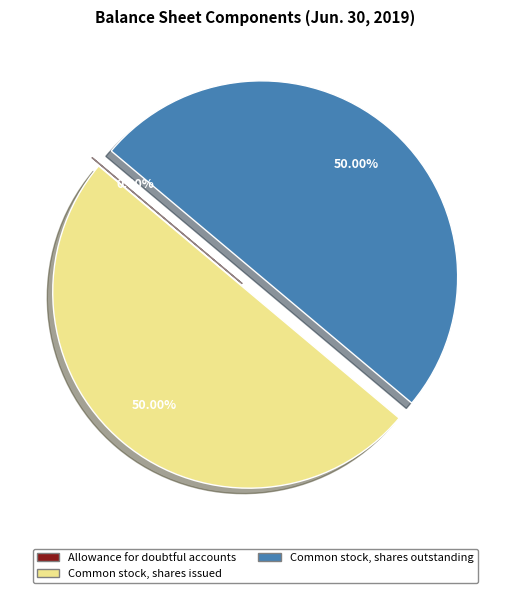

Count the number of slices in the pie.

3